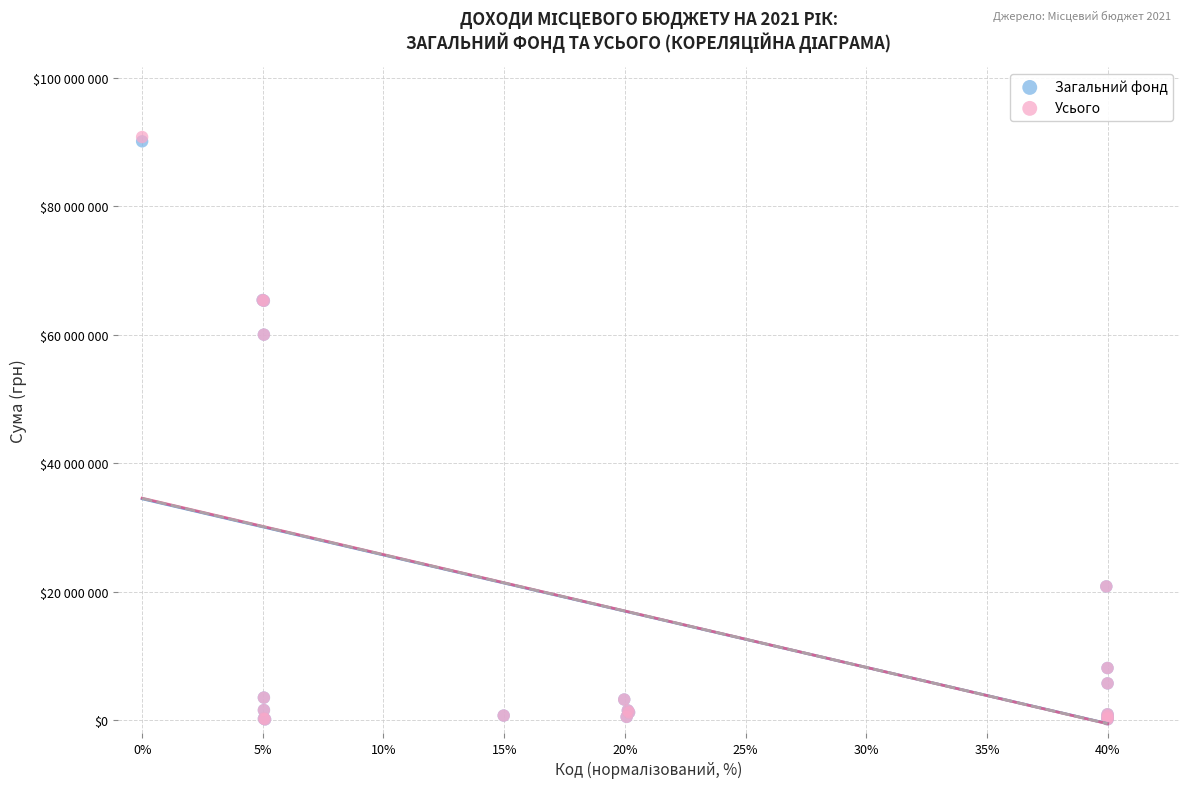

What are all the series names shown in the legend?

Загальний фонд, Усього